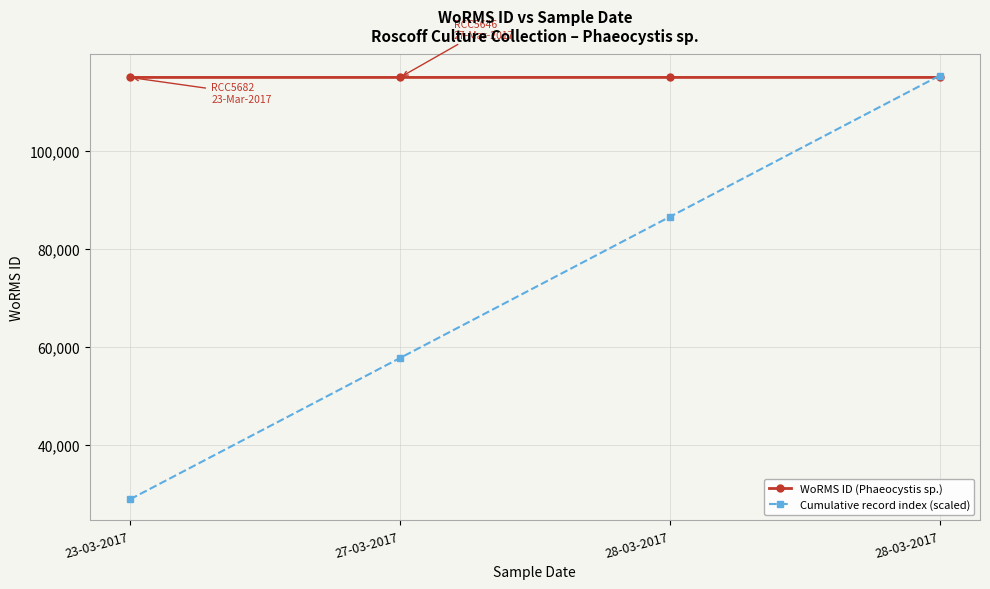

At which category is the sum across all series the highest?

28-03-2017